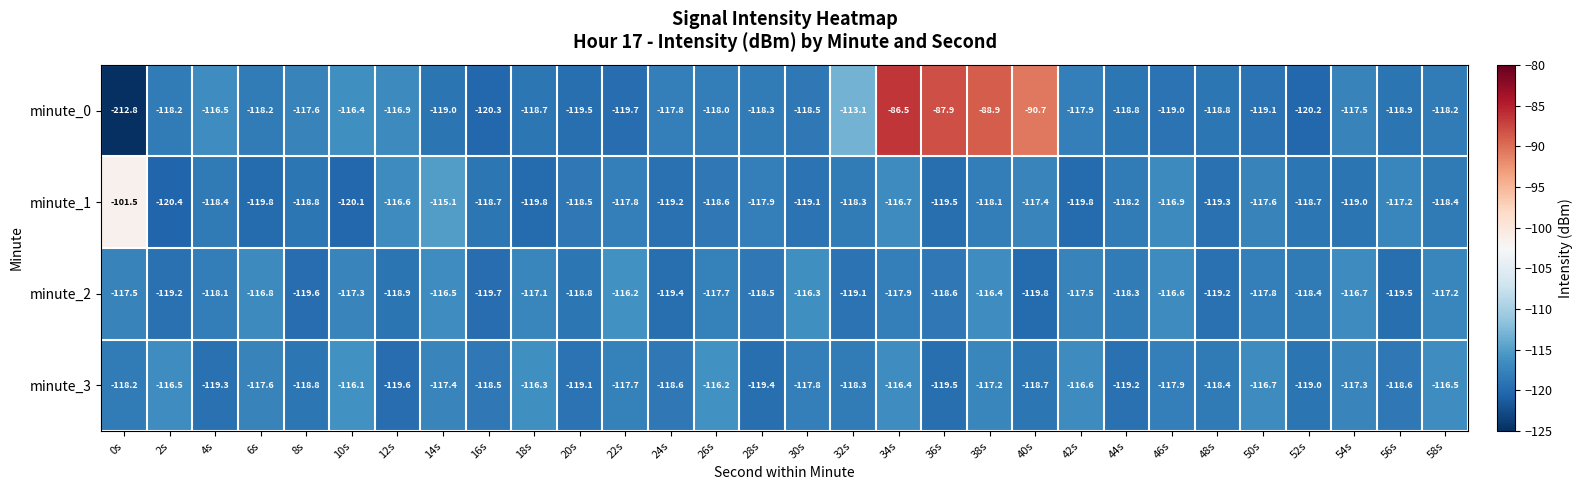

What is the sum of all minute_1 values?

-3535.4